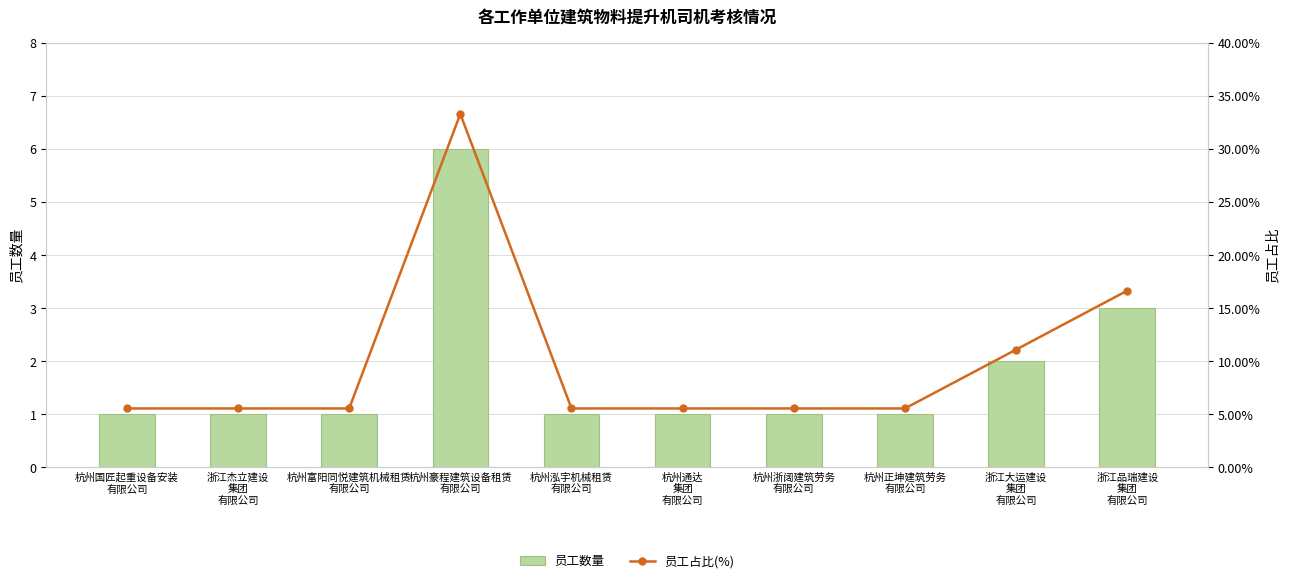

Count the number of data series in this chart.

2